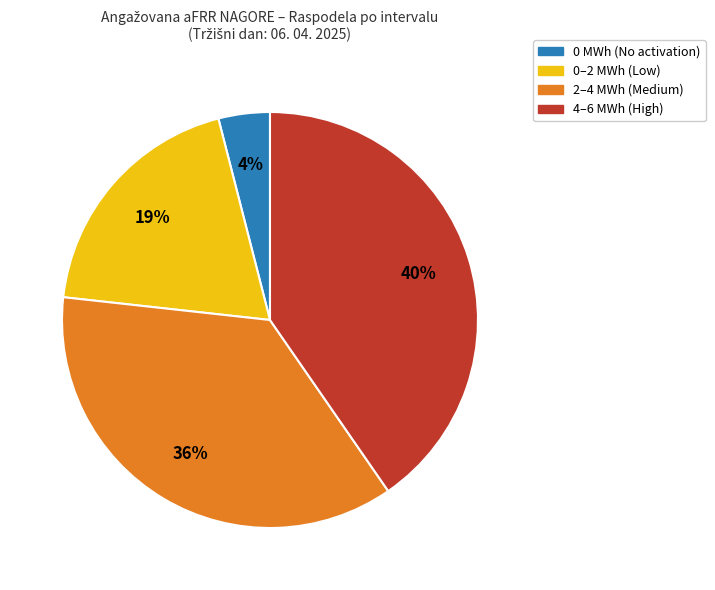

Does any single category account for the majority?

No